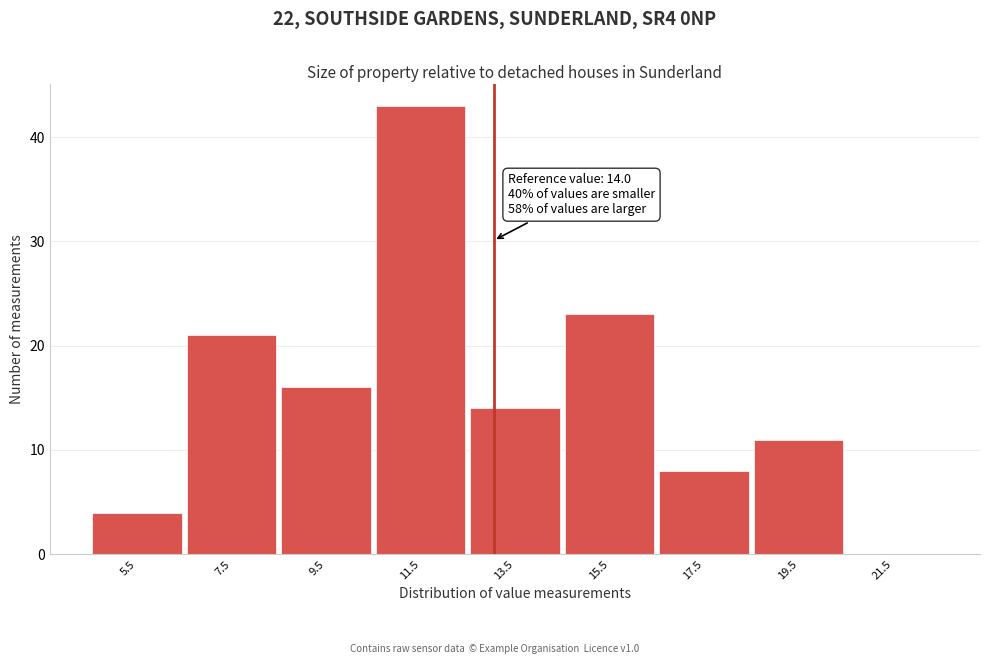

Reading left to right, transcribe all the data shown in this chart.

5.5=4	7.5=21	9.5=16	11.5=43	13.5=14	15.5=23	17.5=8	19.5=11	21.5=0